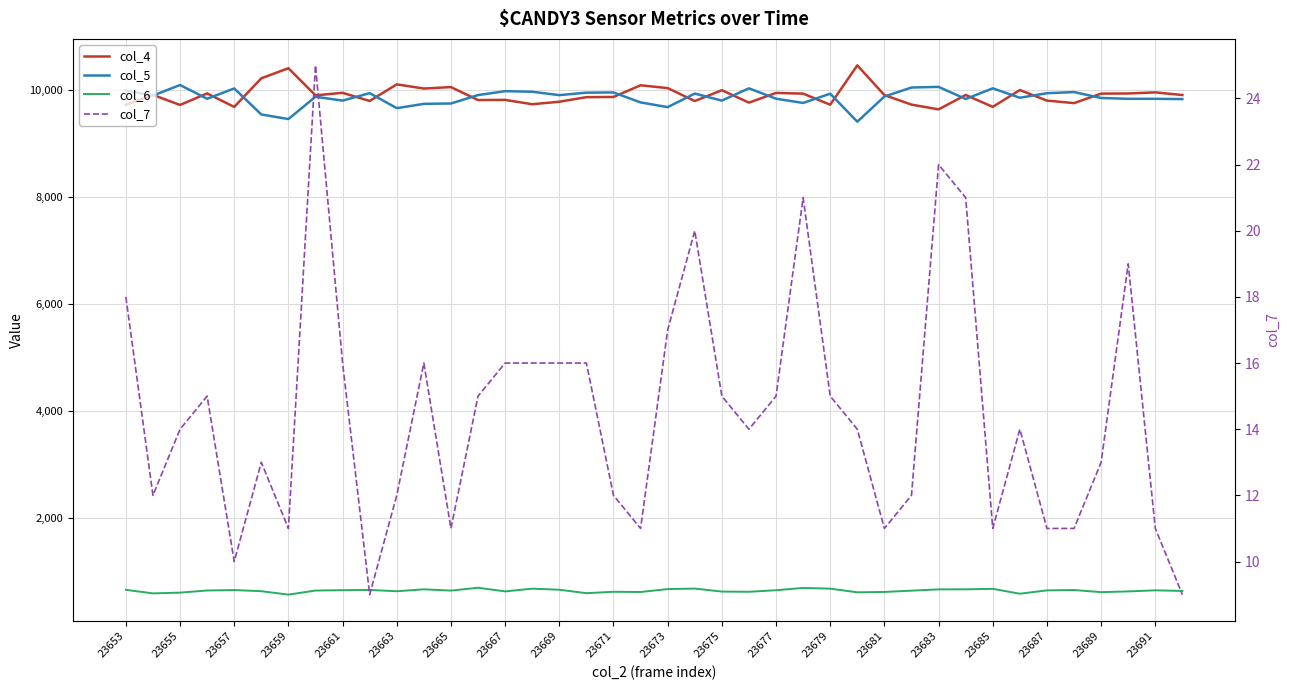

True or false: col_5 has a value of 9844 at 23689.

True